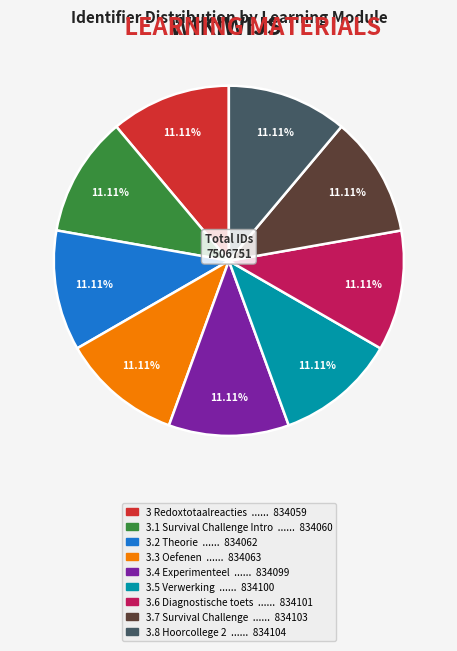

Combined, do 3.2 Theorie and 3 Redoxtotaalreacties account for over 50%?

No